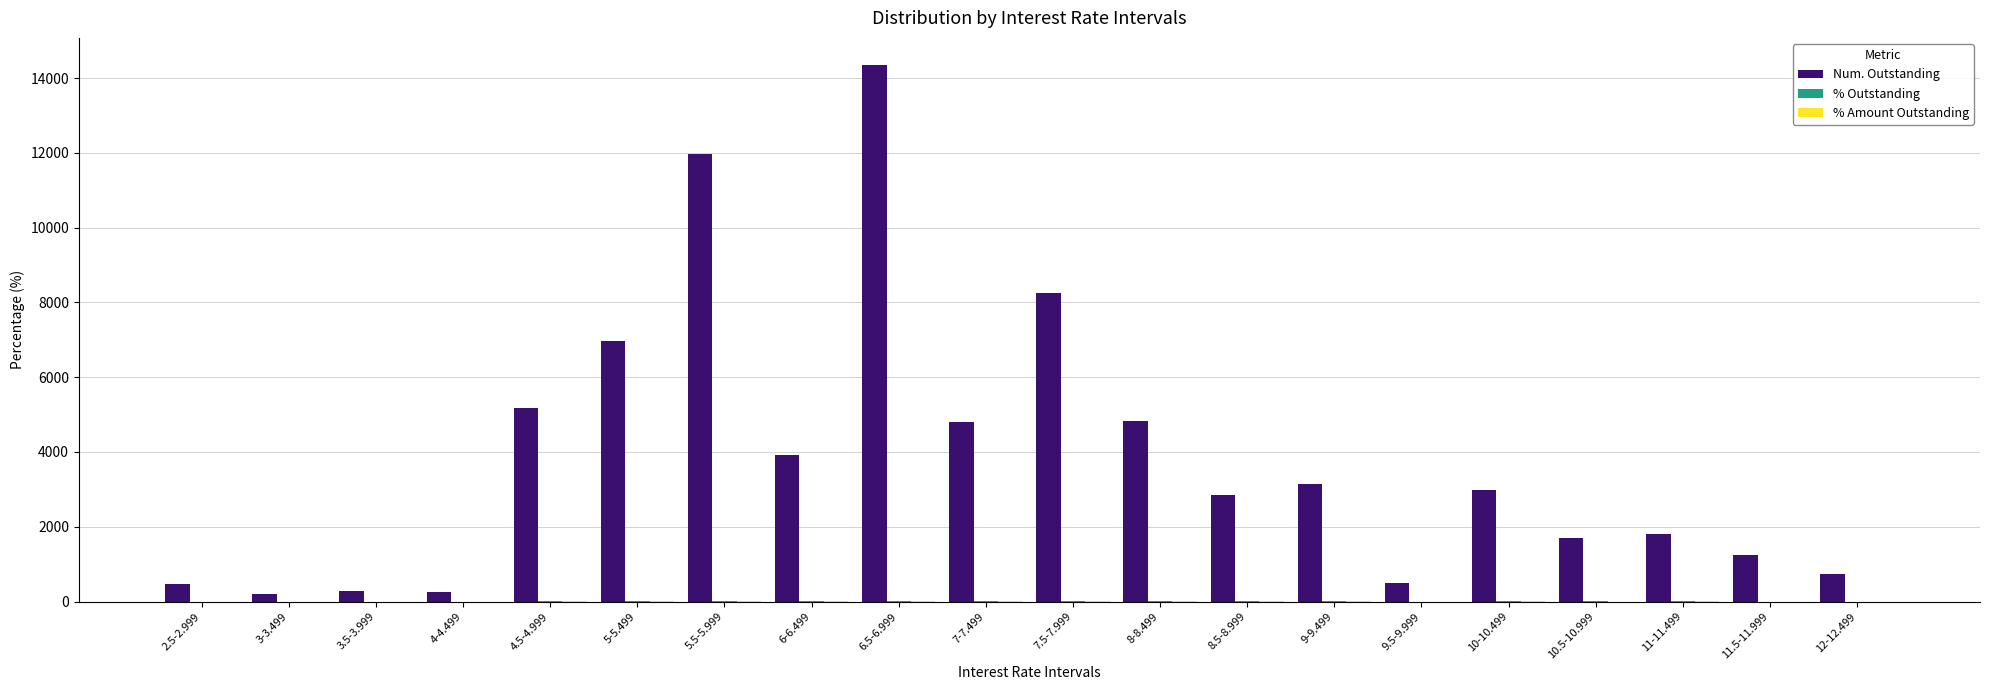

Where does the Num. Outstanding series first go above 2972?

4.5-4.999